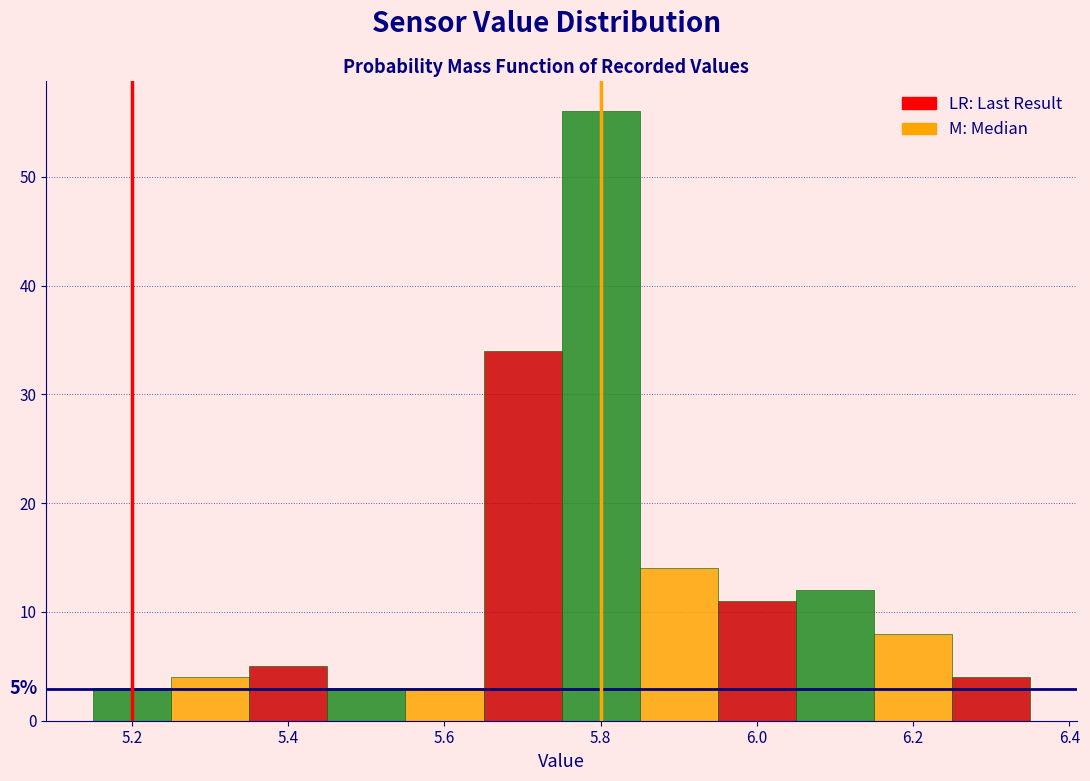

Which range on the x-axis has the tallest bar?

5.75 to 5.85